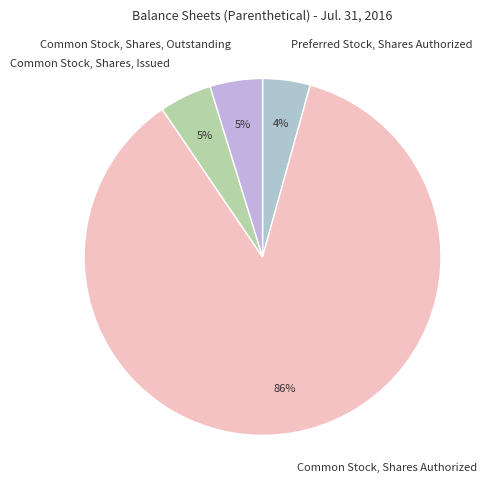

Does Common Stock, Shares Authorized represent more than half of the total?

Yes